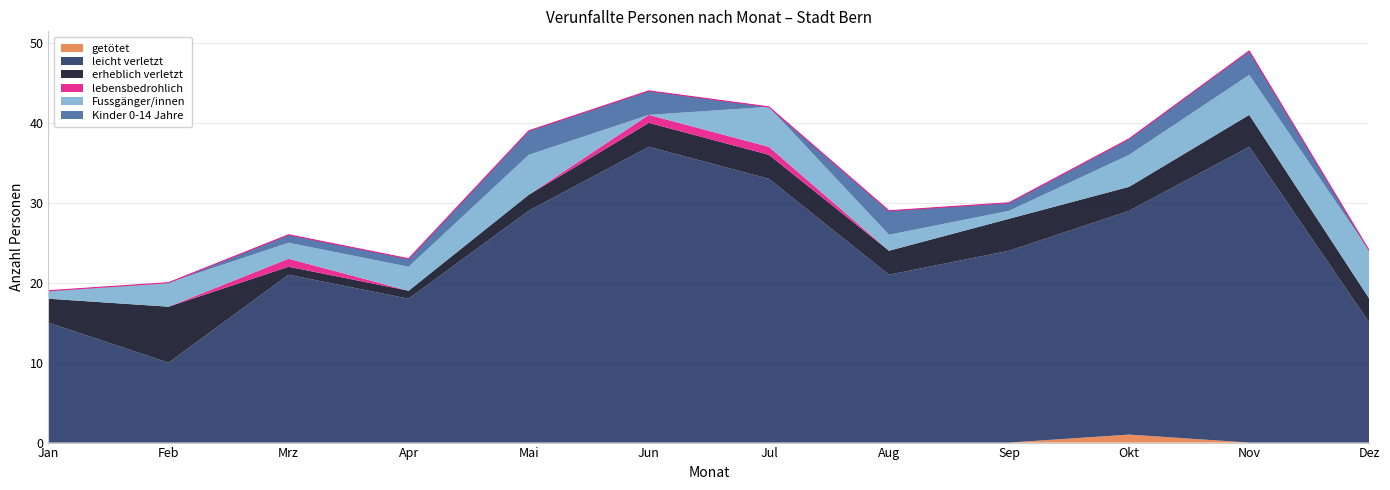

How many lines are shown in the chart?

6